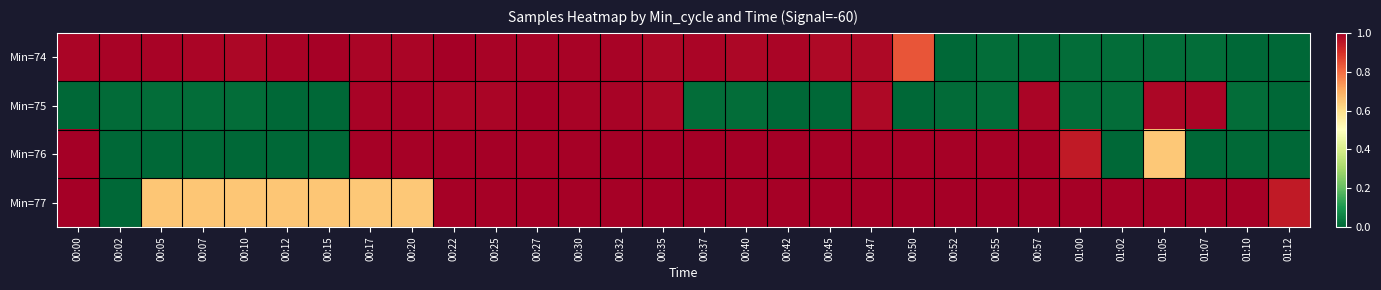

Between 00:02 and 00:52, which is larger?

00:02